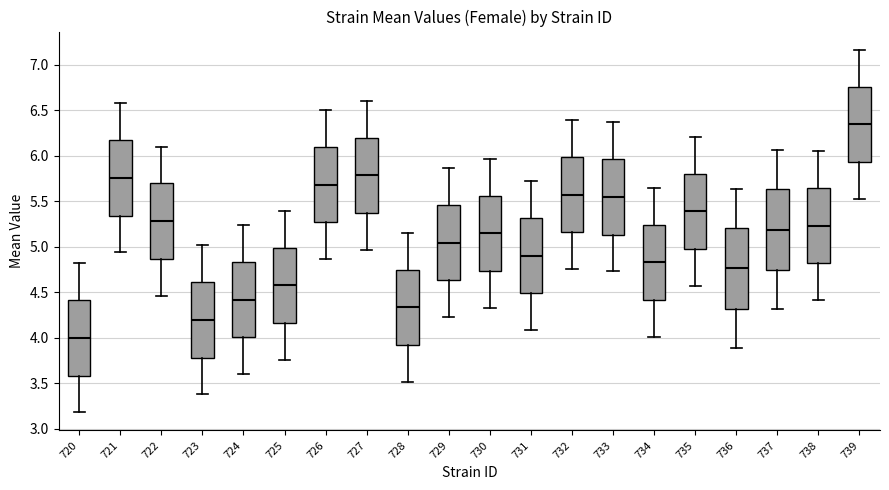

Reading left to right, read every box against the y-axis: the position of its median line, the range the box covers, and the ends of its whiskers. The values are not printed on the chart, so give them approximately, as read against the axis.

720: median 4.00, box 3.60 to 4.40, whiskers 3.20 to 4.80
721: median 5.75, box 5.35 to 6.15, whiskers 4.95 to 6.55
722: median 5.30, box 4.85 to 5.70, whiskers 4.45 to 6.10
723: median 4.20, box 3.80 to 4.60, whiskers 3.40 to 5.00
724: median 4.40, box 4.00 to 4.85, whiskers 3.60 to 5.25
725: median 4.55, box 4.15 to 5.00, whiskers 3.75 to 5.40
726: median 5.70, box 5.25 to 6.10, whiskers 4.85 to 6.50
727: median 5.80, box 5.35 to 6.20, whiskers 4.95 to 6.60
728: median 4.35, box 3.90 to 4.75, whiskers 3.50 to 5.15
729: median 5.05, box 4.65 to 5.45, whiskers 4.25 to 5.85
730: median 5.15, box 4.75 to 5.55, whiskers 4.35 to 5.95
731: median 4.90, box 4.50 to 5.30, whiskers 4.10 to 5.70
732: median 5.55, box 5.15 to 6.00, whiskers 4.75 to 6.40
733: median 5.55, box 5.15 to 5.95, whiskers 4.75 to 6.35
734: median 4.85, box 4.40 to 5.25, whiskers 4.00 to 5.65
735: median 5.40, box 4.95 to 5.80, whiskers 4.55 to 6.20
736: median 4.75, box 4.30 to 5.20, whiskers 3.90 to 5.65
737: median 5.20, box 4.75 to 5.65, whiskers 4.30 to 6.05
738: median 5.25, box 4.80 to 5.65, whiskers 4.40 to 6.05
739: median 6.35, box 5.95 to 6.75, whiskers 5.55 to 7.15